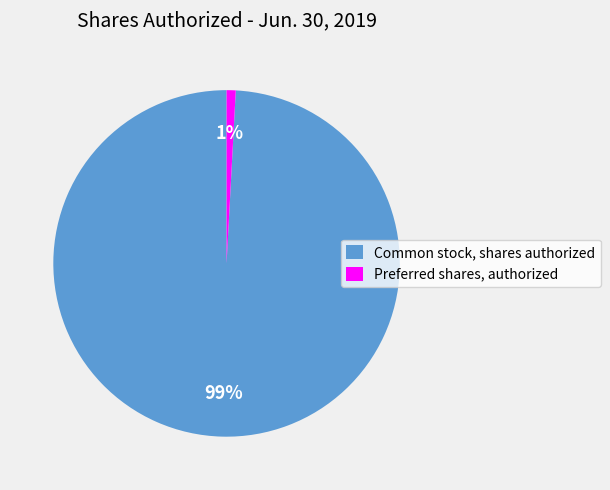

The Common stock, shares authorized slice represents 99% of the pie. True or false?

True